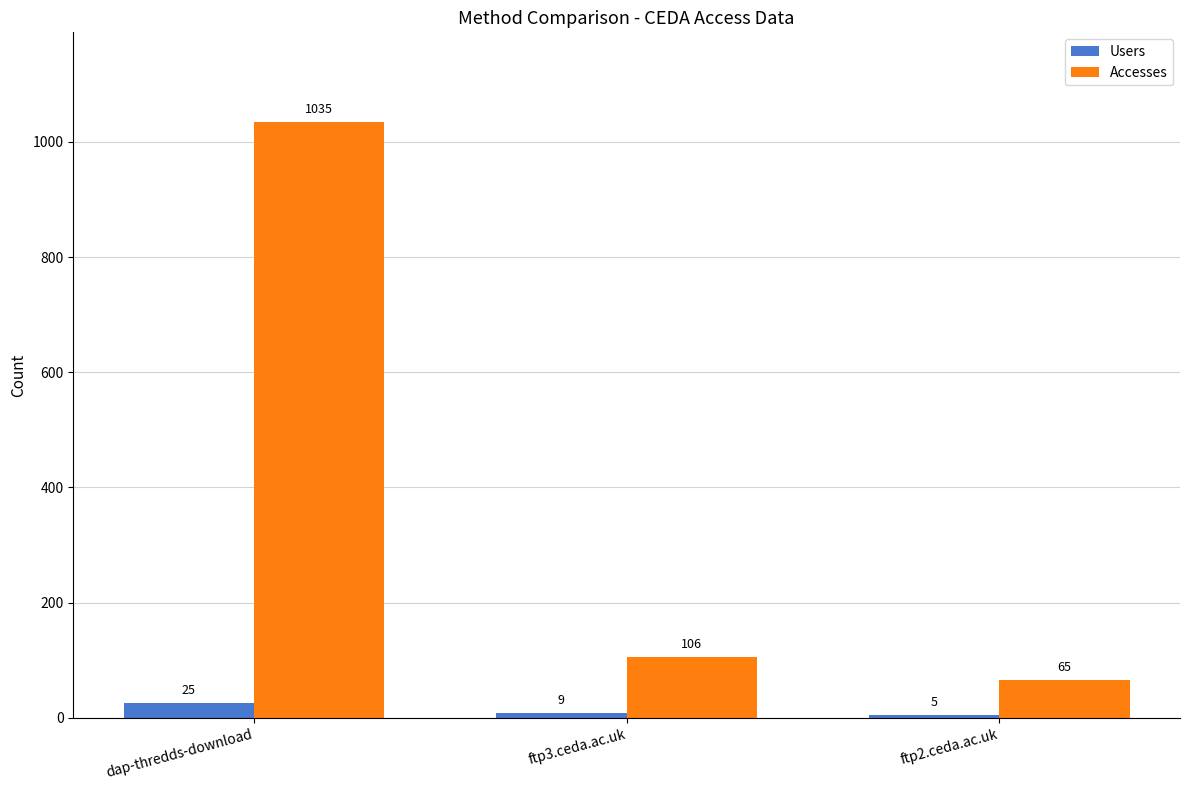

How many Users values are between 5 and 25?

3